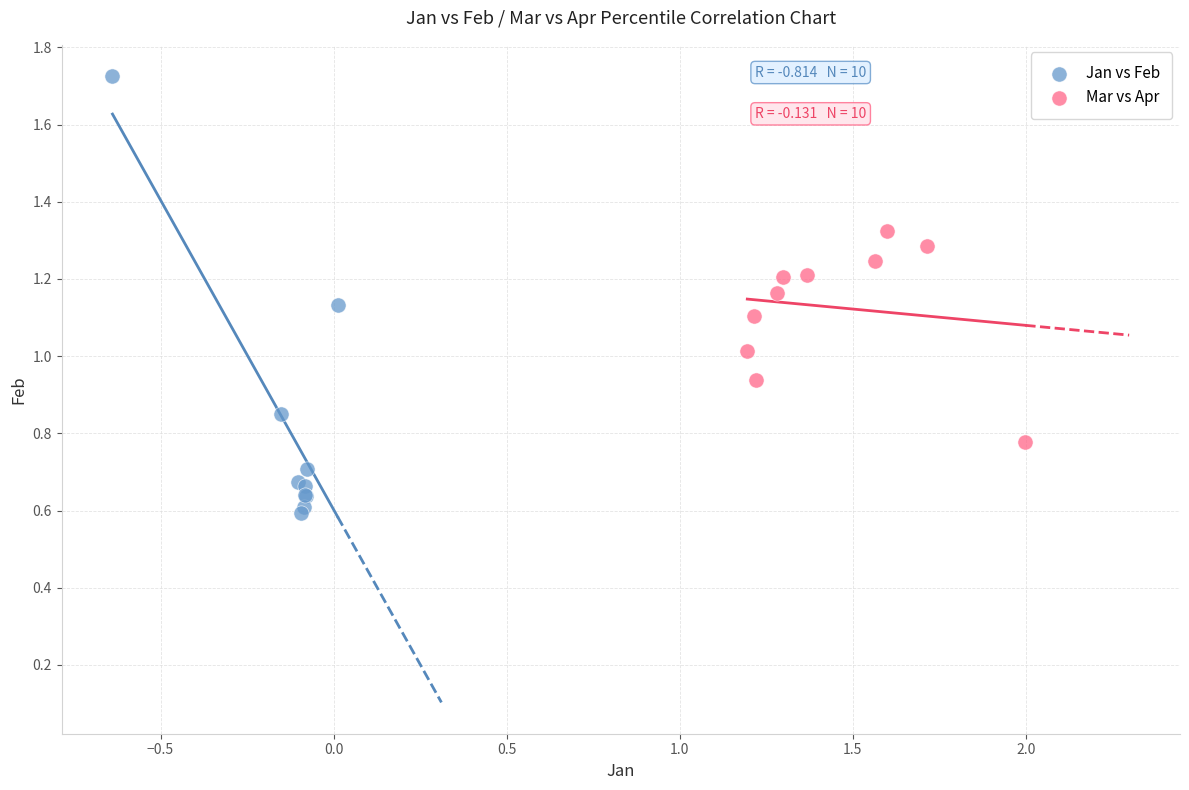

Which series reaches the maximum Y coordinate?

Jan vs Feb